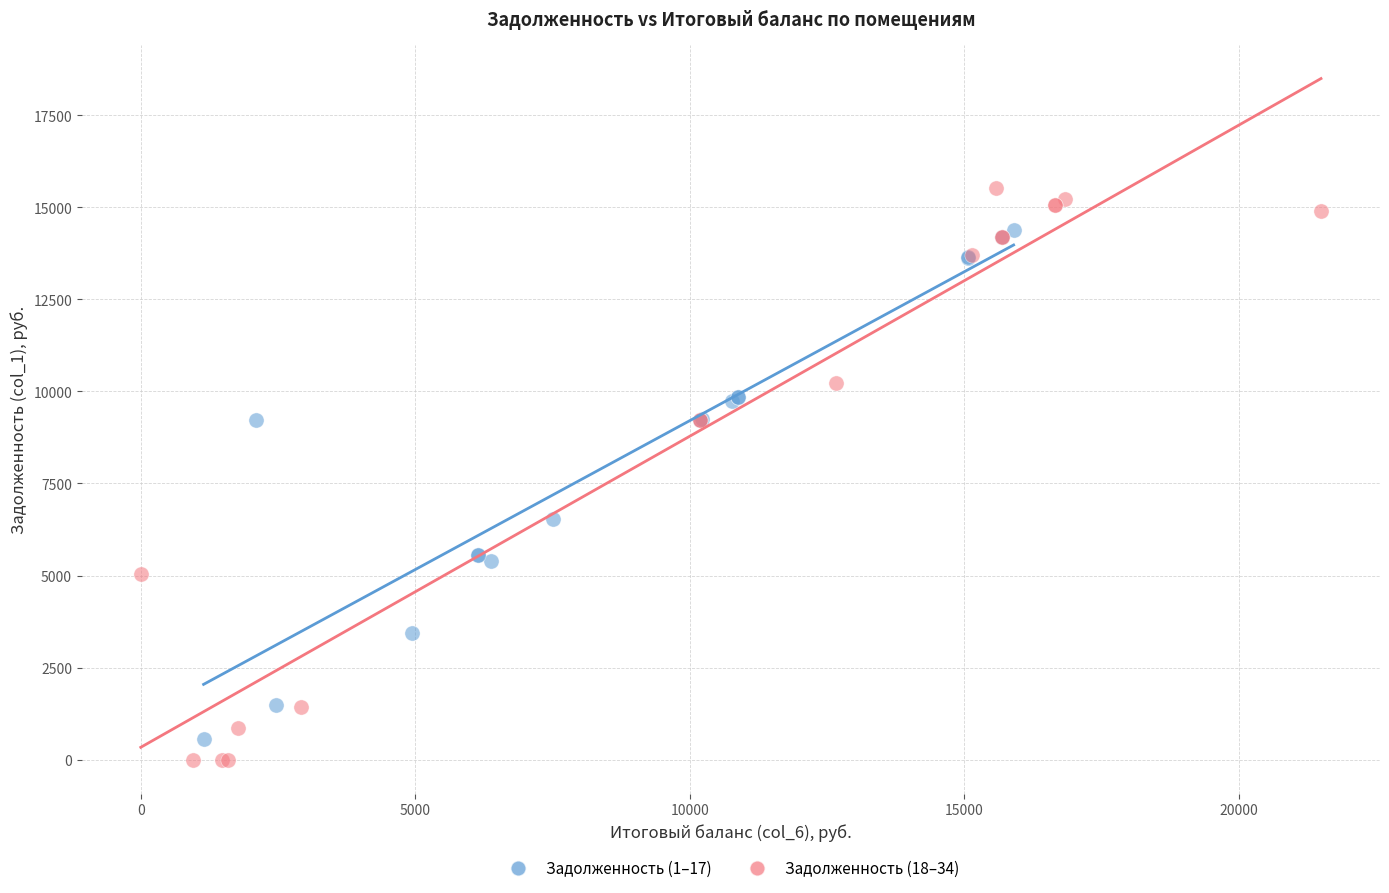

Which series has the largest Y range (max minus min)?

Задолженность (18–34)